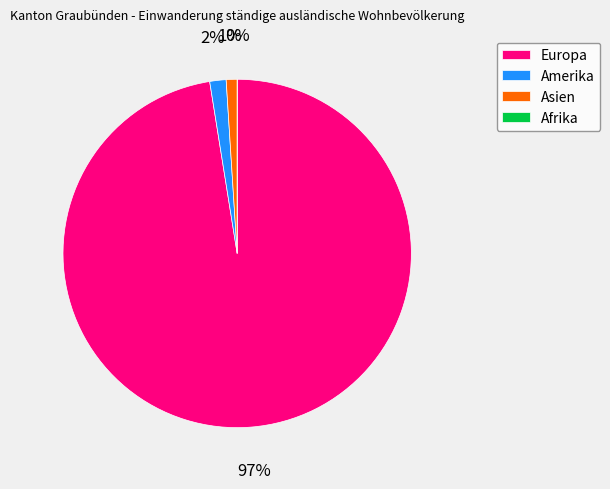

What percentage do Asien and Amerika together represent?

2.5%